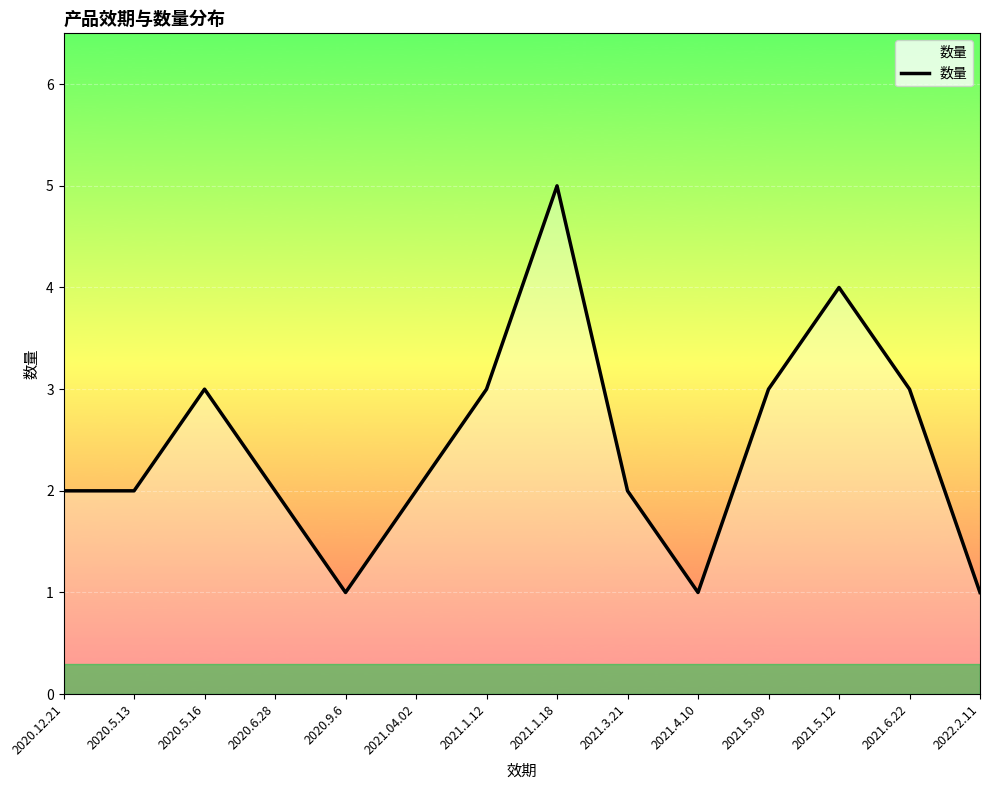

Read the value at 2020.12.21.

2